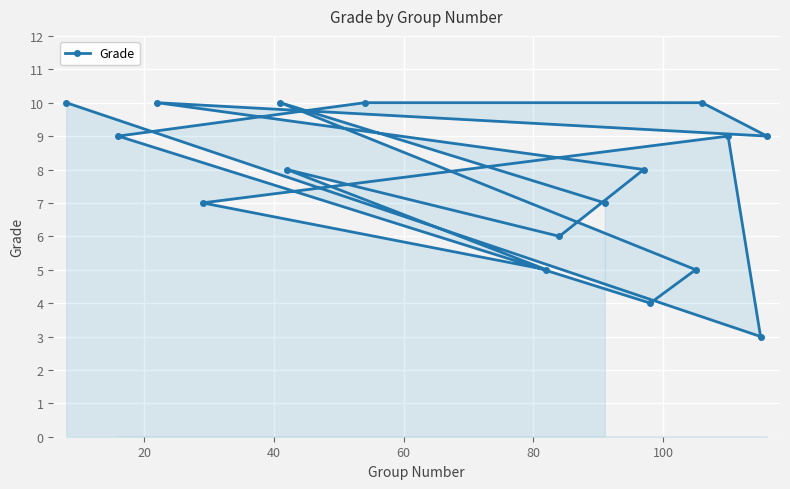

What is the minimum value shown in the chart?

3